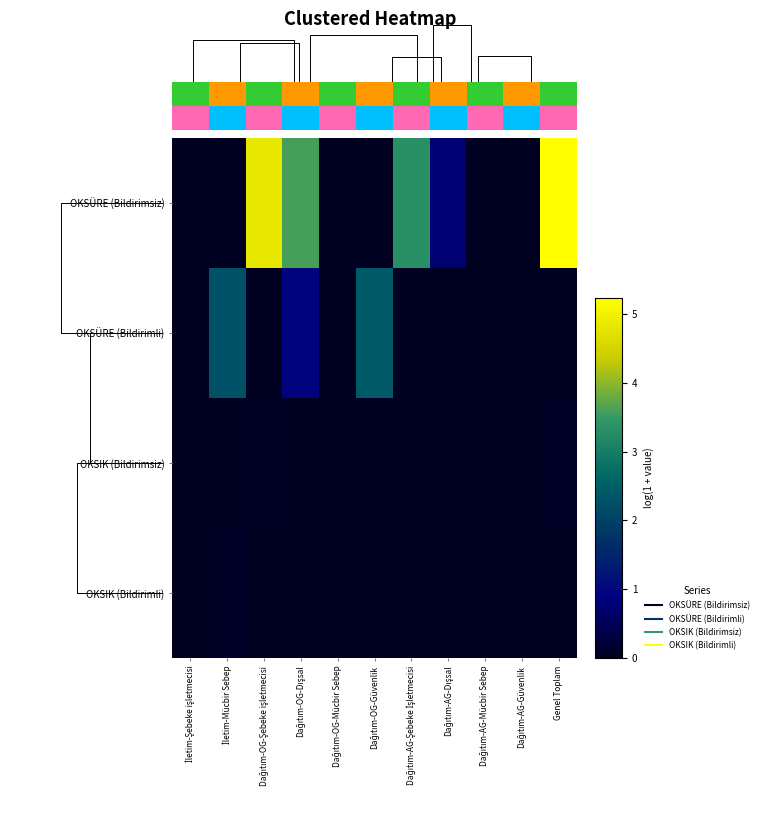

What is the sum of the OKSÜRE (Bildirimsiz) values at Genel Toplam and Dağıtım-OG-Güvenlik?

5.2